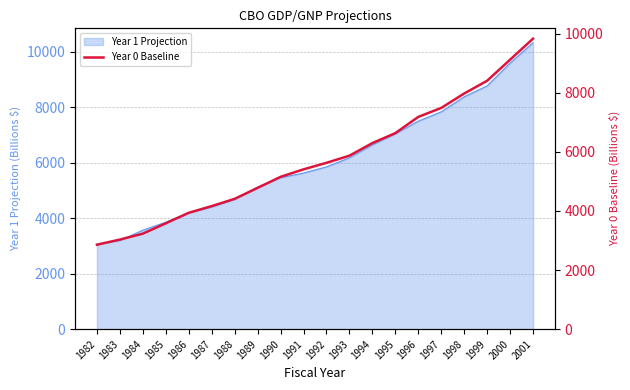

True or false: the data has more than 2 interior local peaks.

False